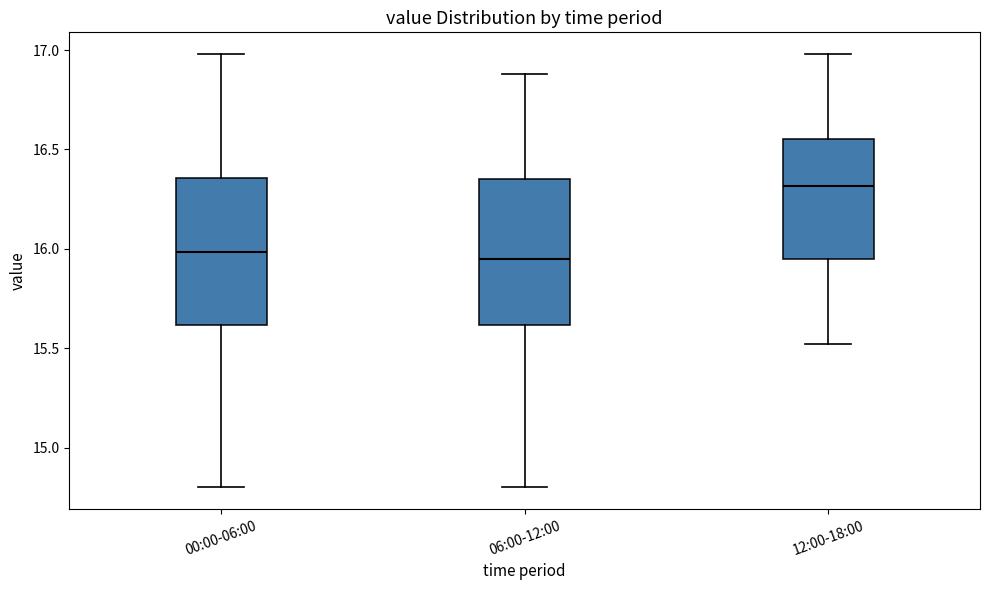

Where does the lower whisker of the box for 12:00-18:00 end on the y-axis? The values are not printed on the chart, so give them approximately, as read against the axis.

15.50